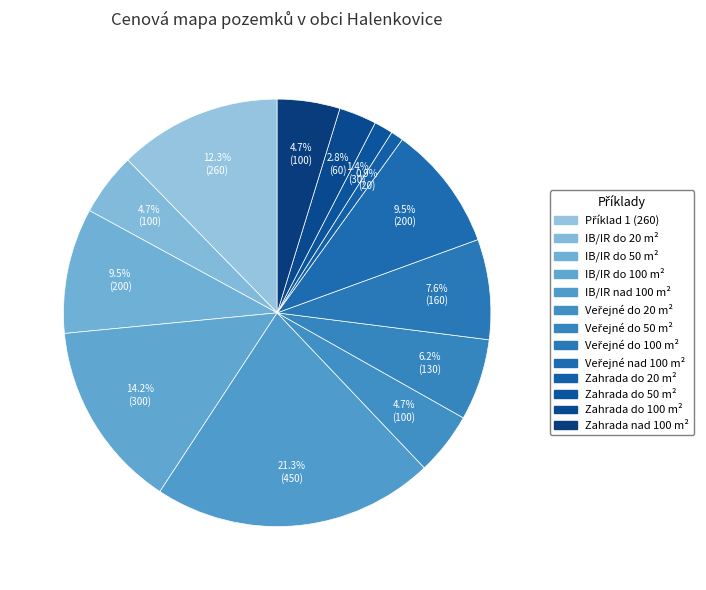

To the nearest percent, what percentage of the pie is Příklad 1 (260)?

12%